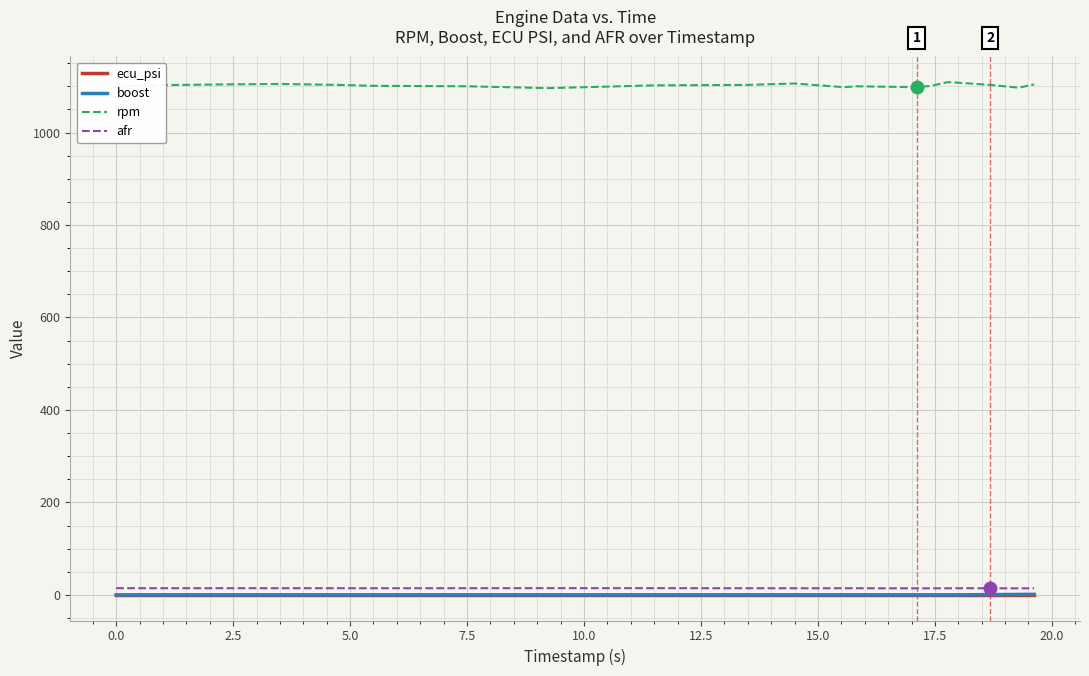

Count the number of data series in this chart.

4